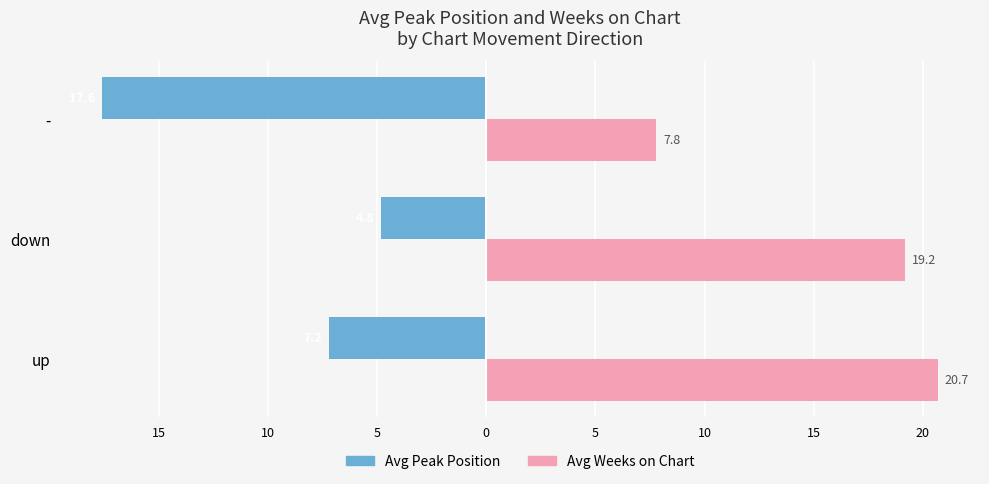

What are all the series names shown in the legend?

Avg Peak Position, Avg Weeks on Chart